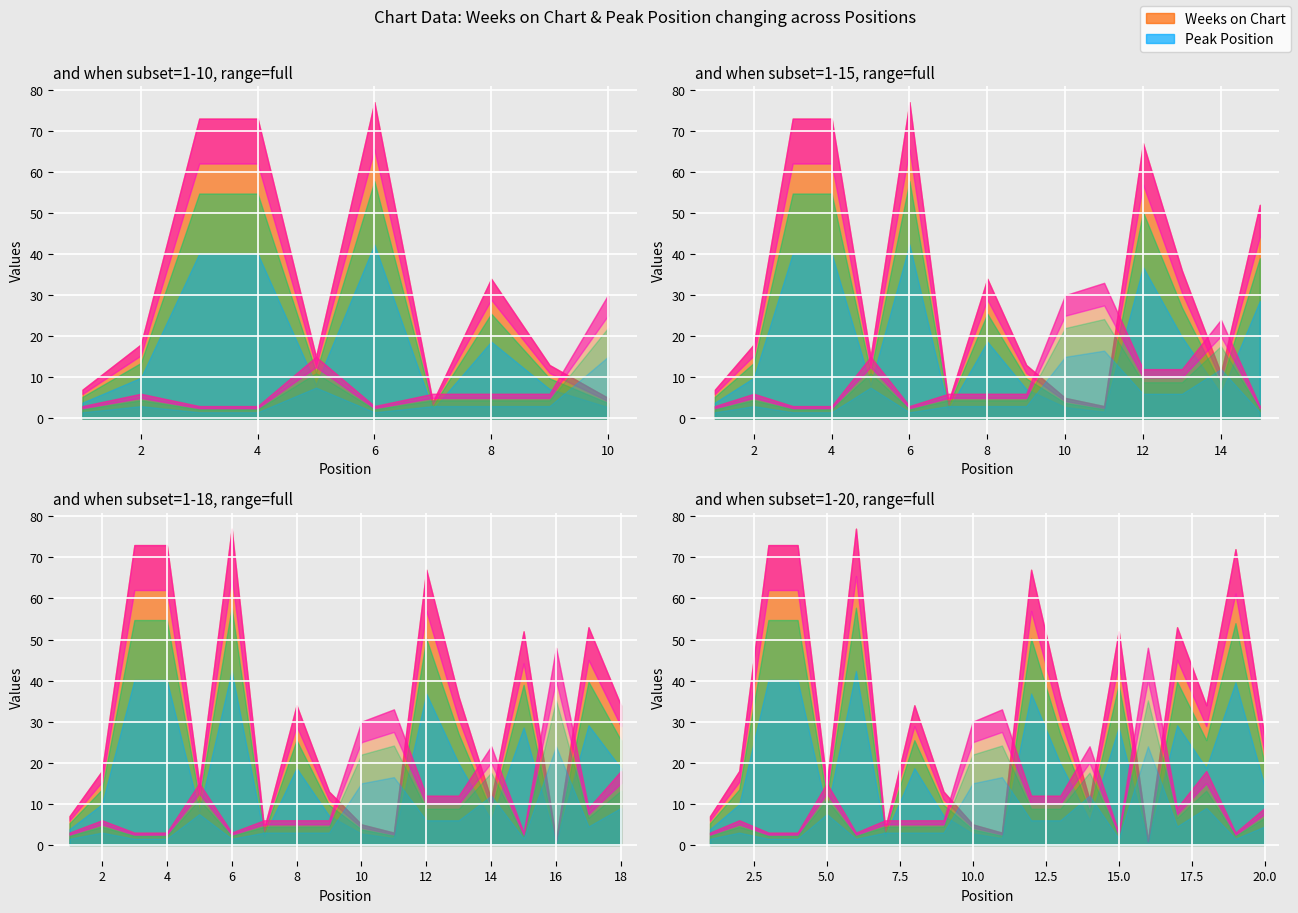

True or false: Peak Position and Weeks on Chart cross at least once.

True